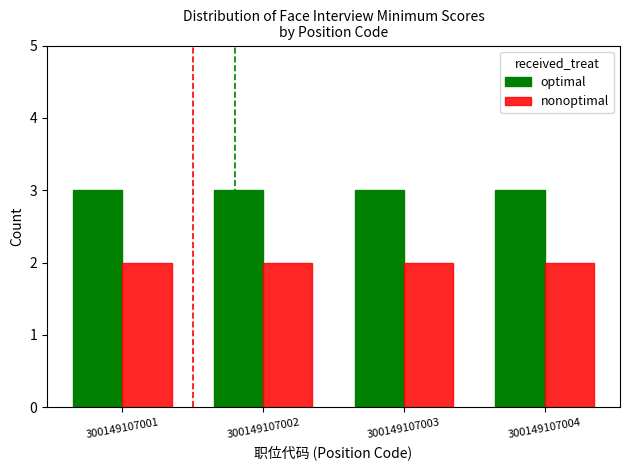

How many bars are there in each group?

2